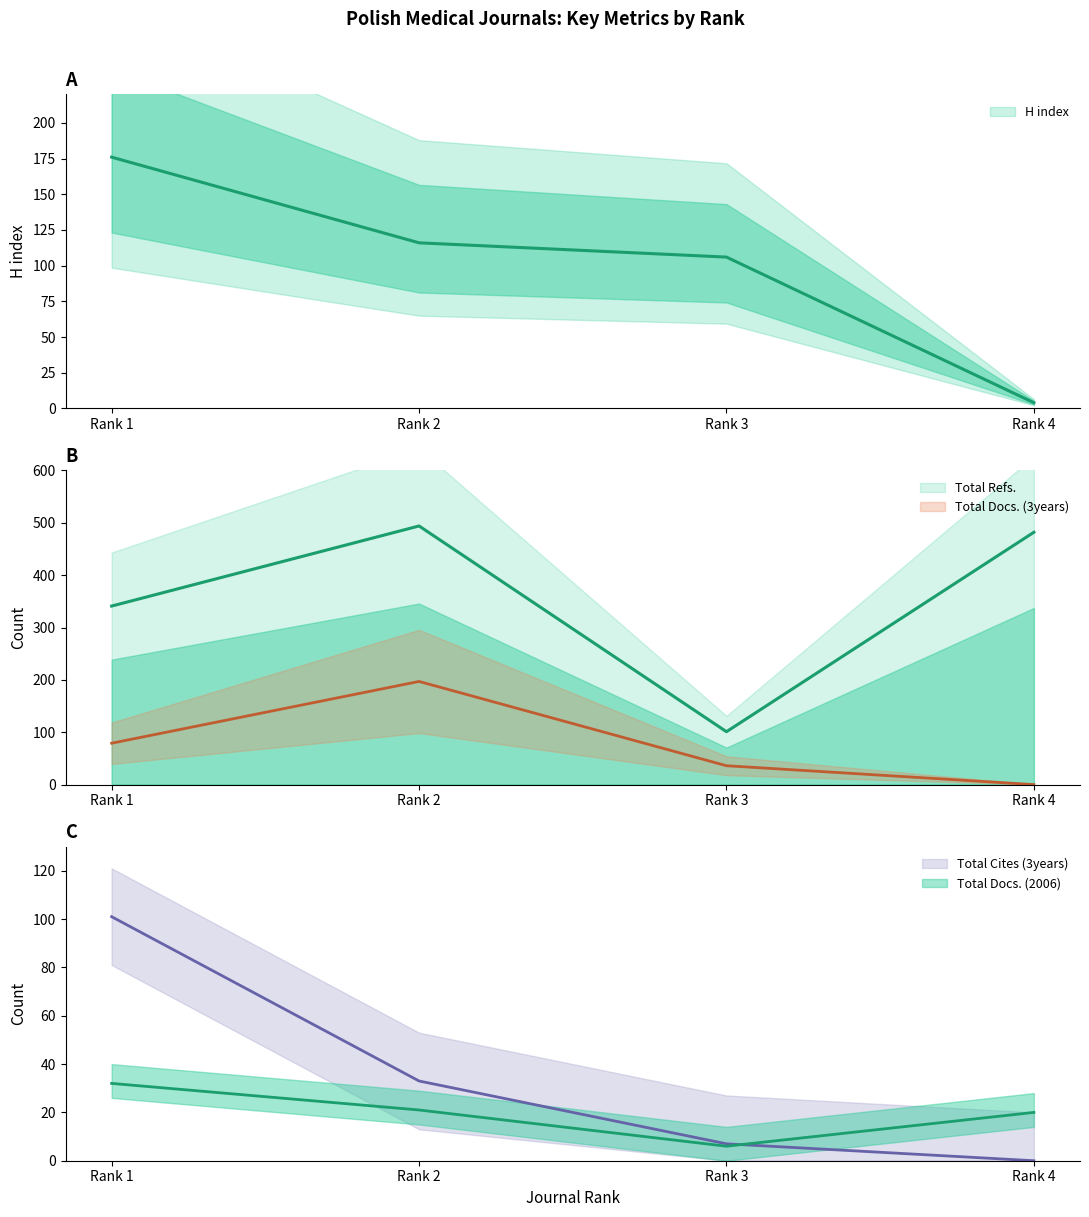

Where is H index nearest to the value 90?

Rank 3